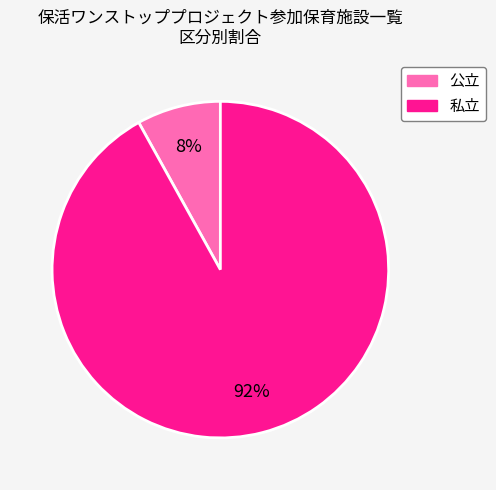

Which category has the biggest portion of the pie?

私立